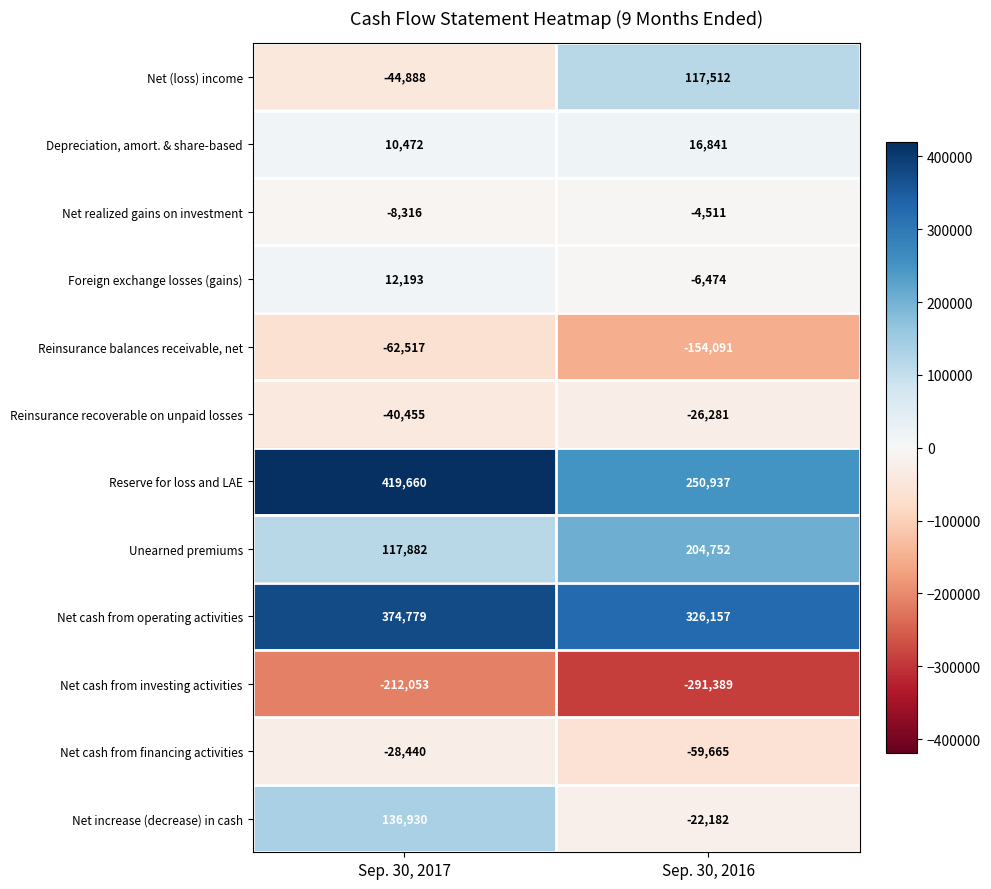

What is the sum of the Net (loss) income values at Sep. 30, 2016 and Sep. 30, 2017?

72624